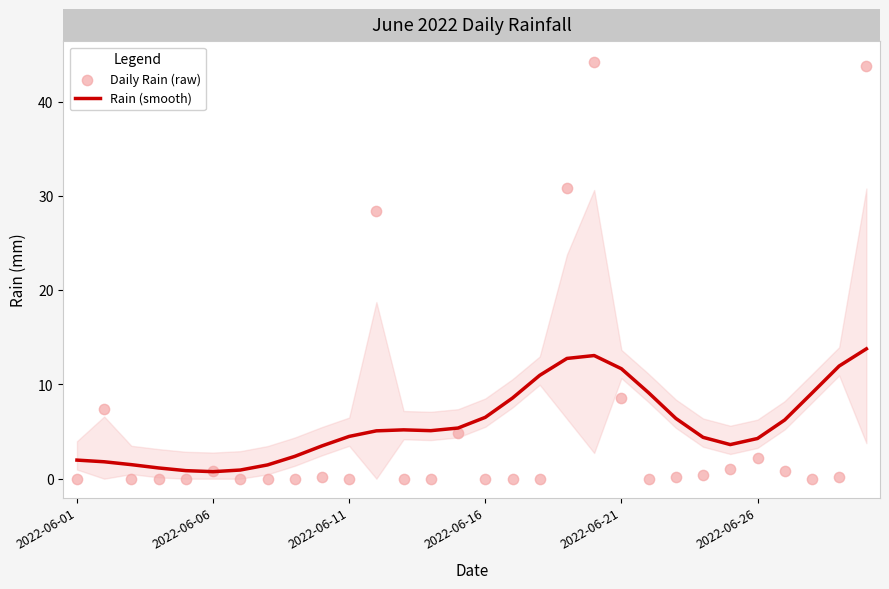

Which series contains the lowest Y value?

Daily Rain (raw)